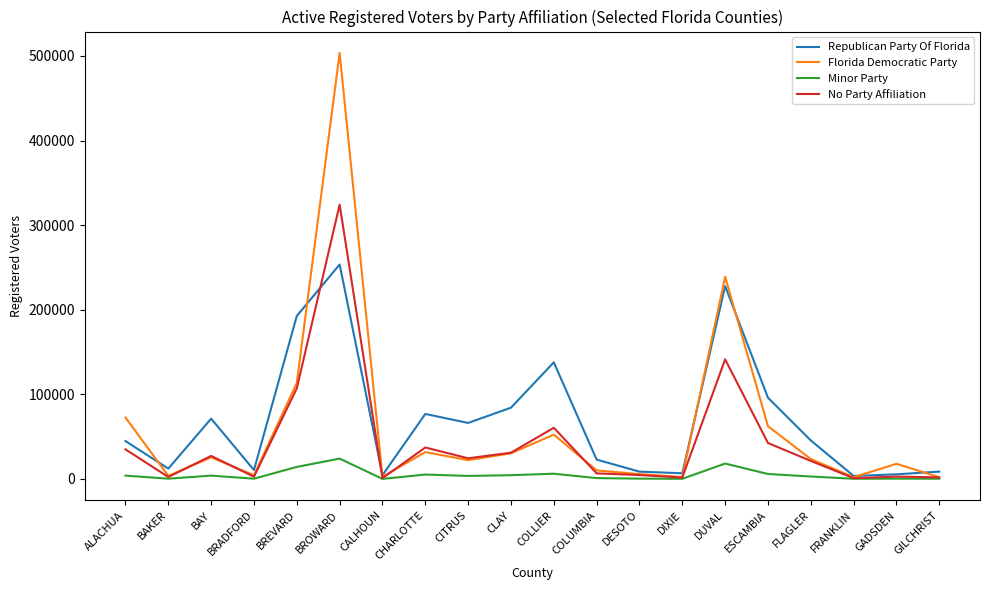

True or false: Republican Party Of Florida has more than 1 interior local peaks.

True